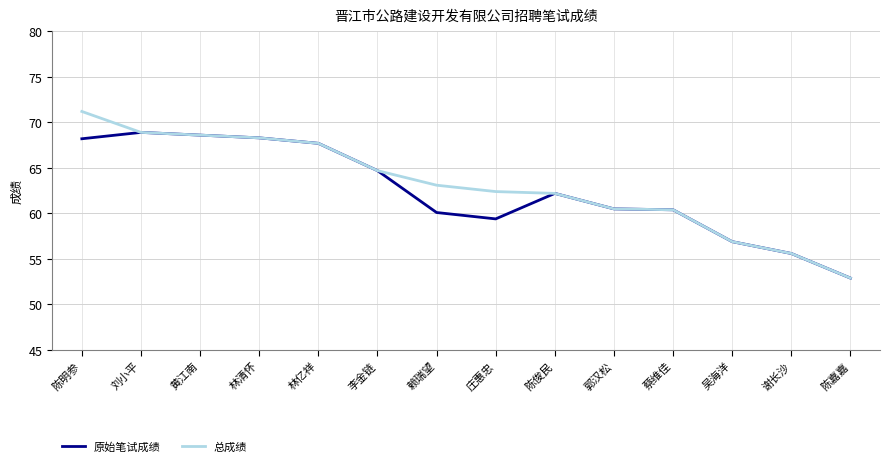

Which series has the widest spread of values?

总成绩